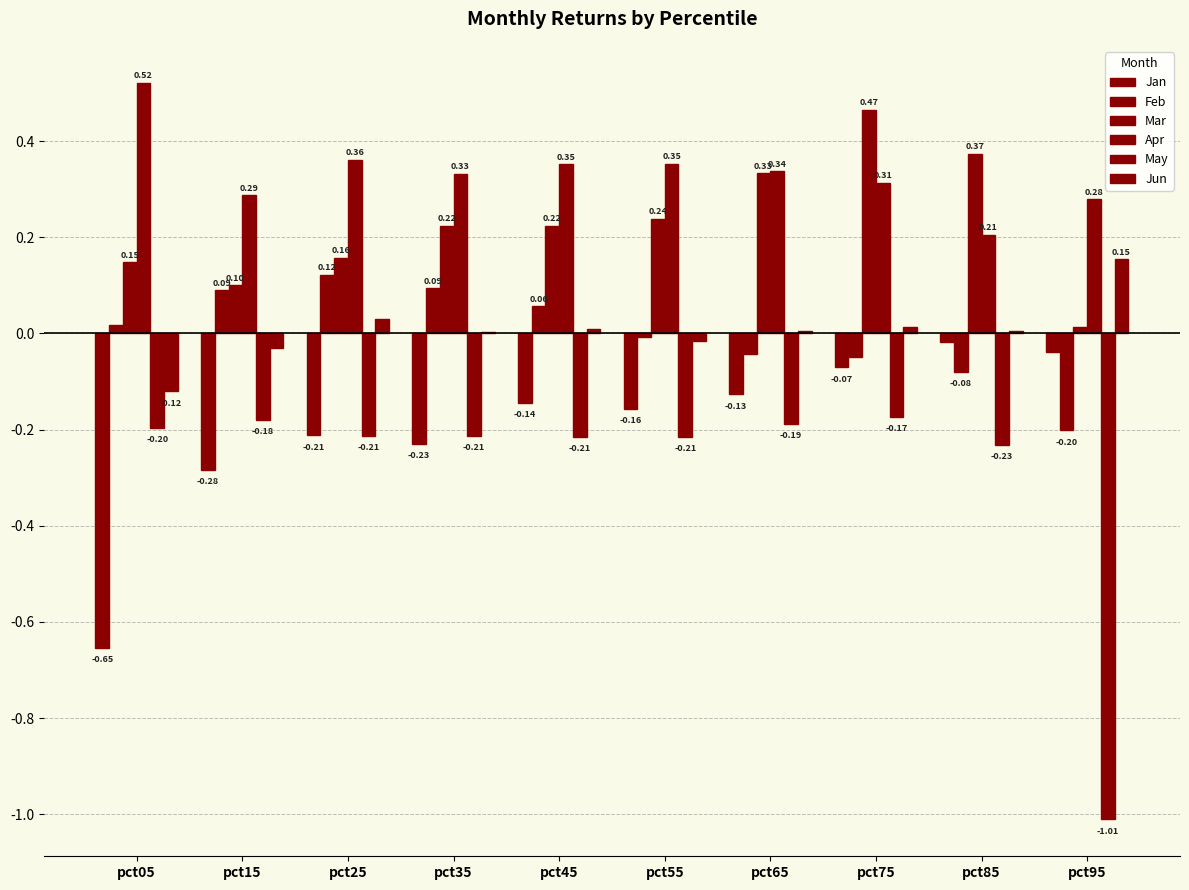

How many data points does each series have?

10